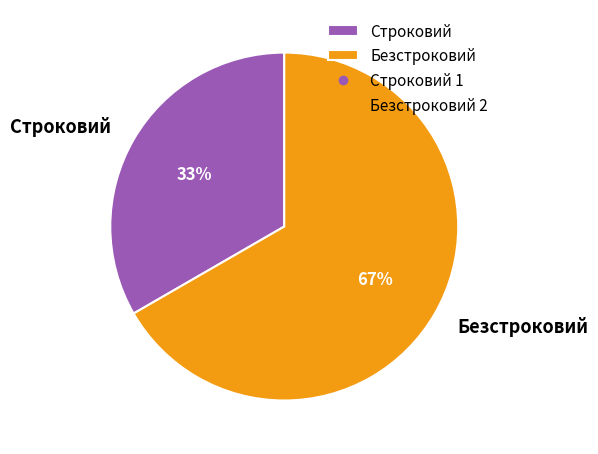

To the nearest percent, what portion does Безстроковий represent?

67%